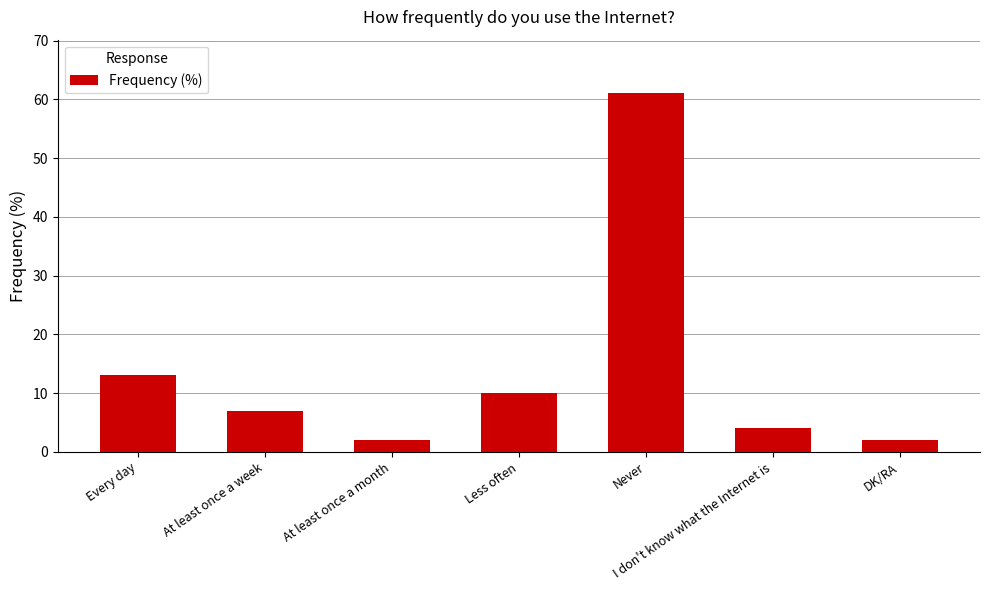

How many values are below 7?

3